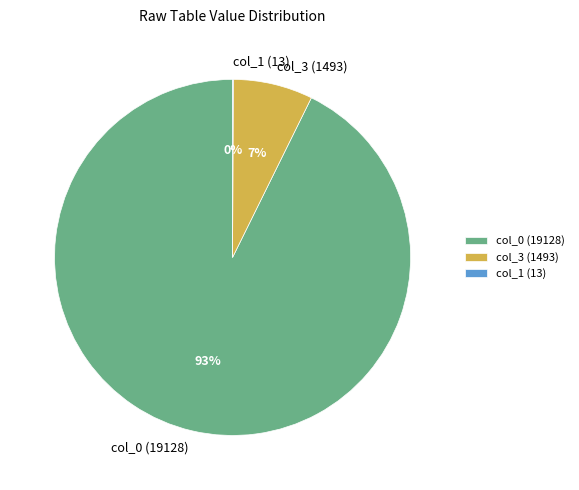

Which category has the biggest portion of the pie?

col_0 (19128)